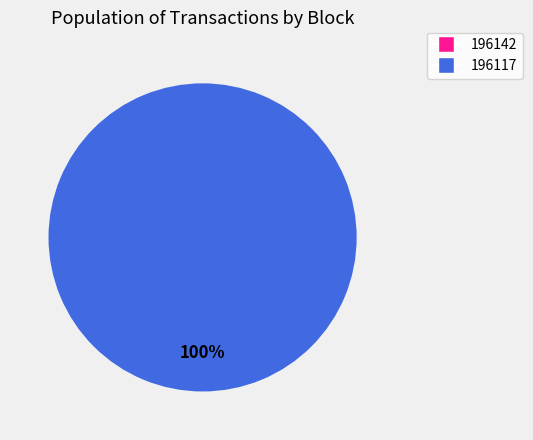

Do 196117 and 196142 together represent more than half of the pie?

Yes